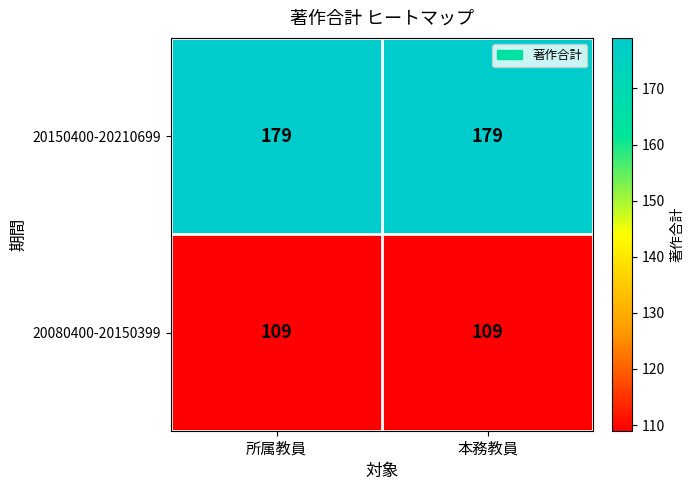

Reading left to right, list all the values displayed in this chart.

20150400-20210699: 179	179
20080400-20150399: 109	109